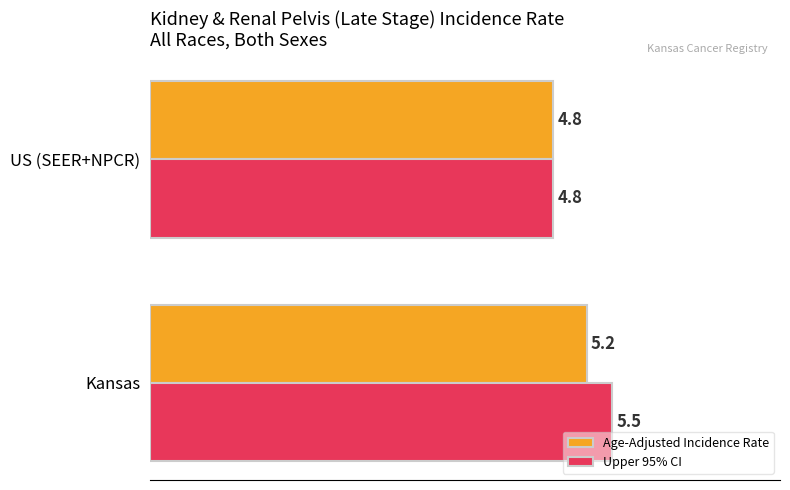

What is the difference between the highest and lowest values at Kansas?

0.3